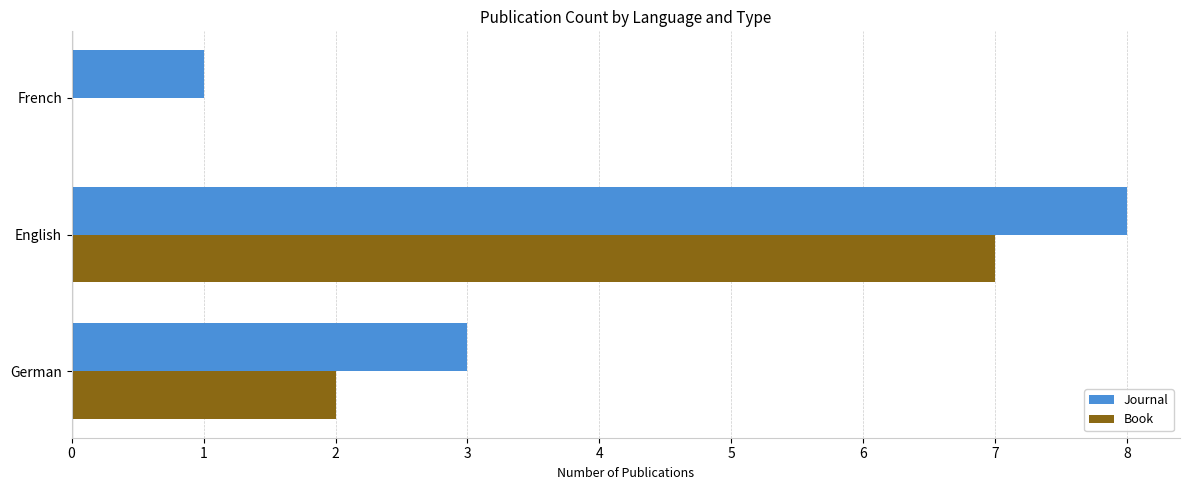

What is the maximum value shown in the chart?

8